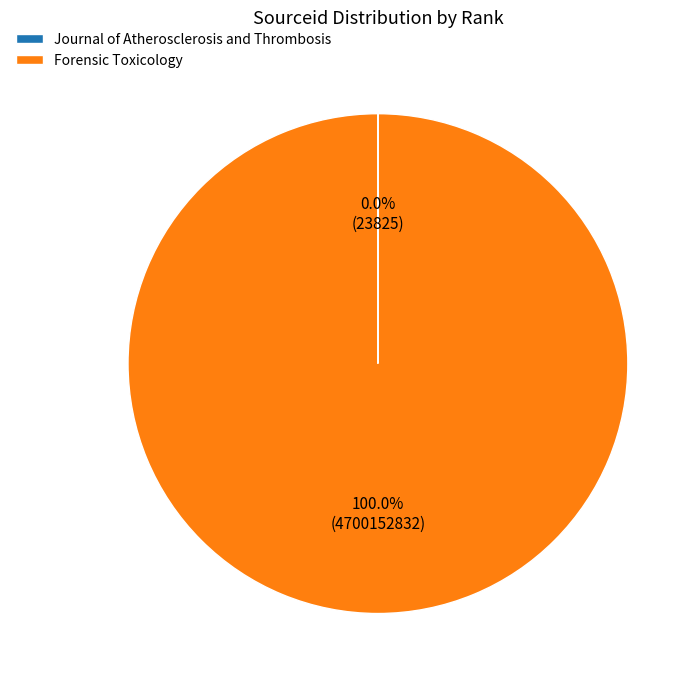

What is the largest slice in the pie chart?

Forensic Toxicology